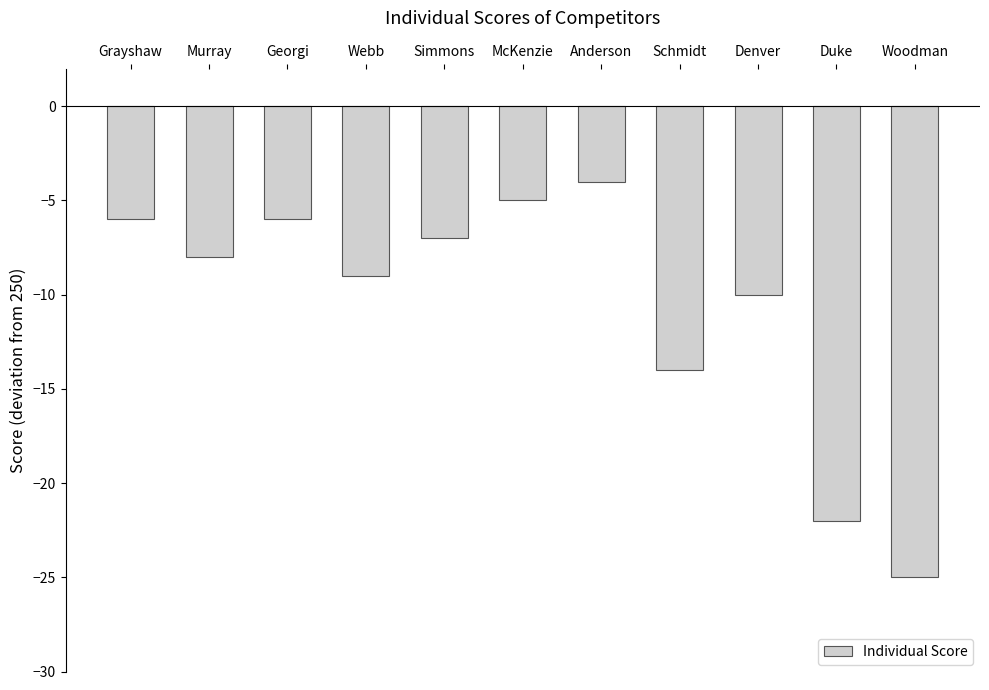

Which label corresponds to the largest value in the chart?

Anderson